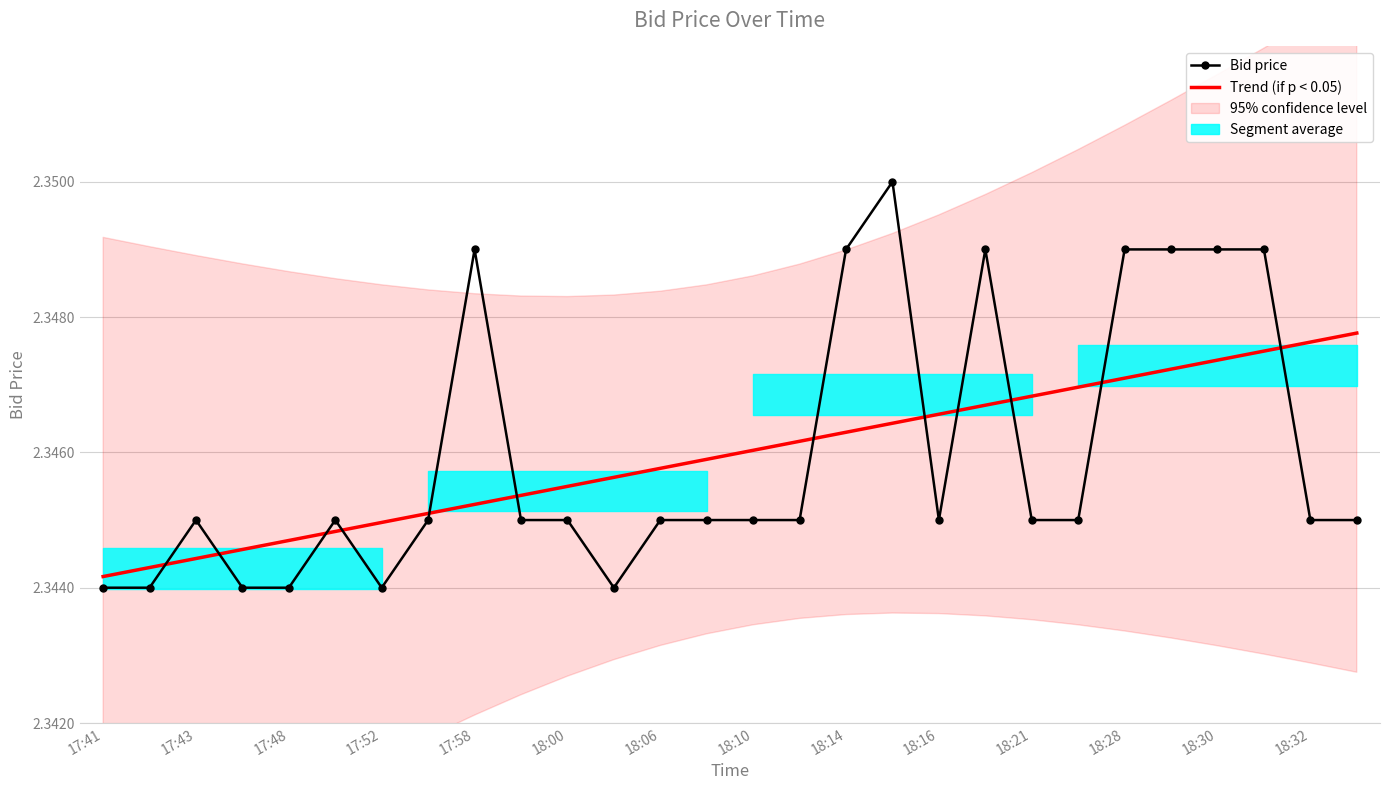

Is it true that Bid price equals 2.3 at 18:32?

True